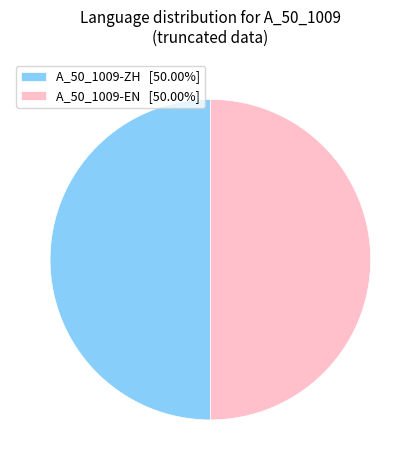

What is the ratio of the value at A_50_1009-EN [50.00%] to the value at A_50_1009-ZH [50.00%]?

1.0